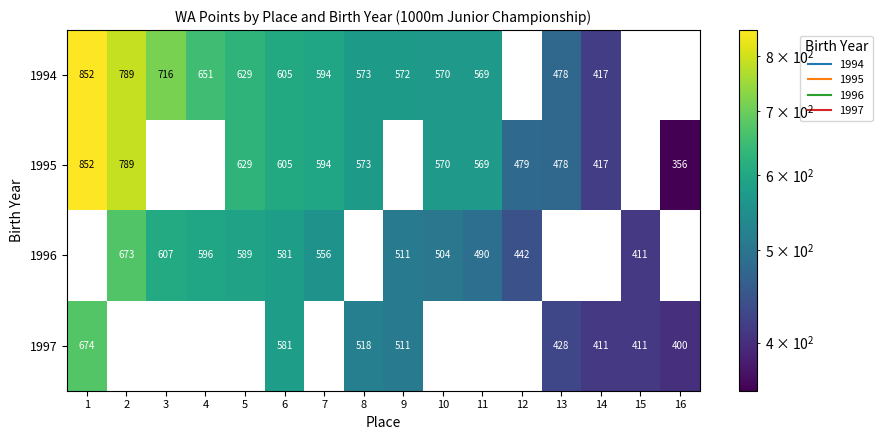

Rank the series by their average value, from highest to lowest.

1994, 1995, 1996, 1997